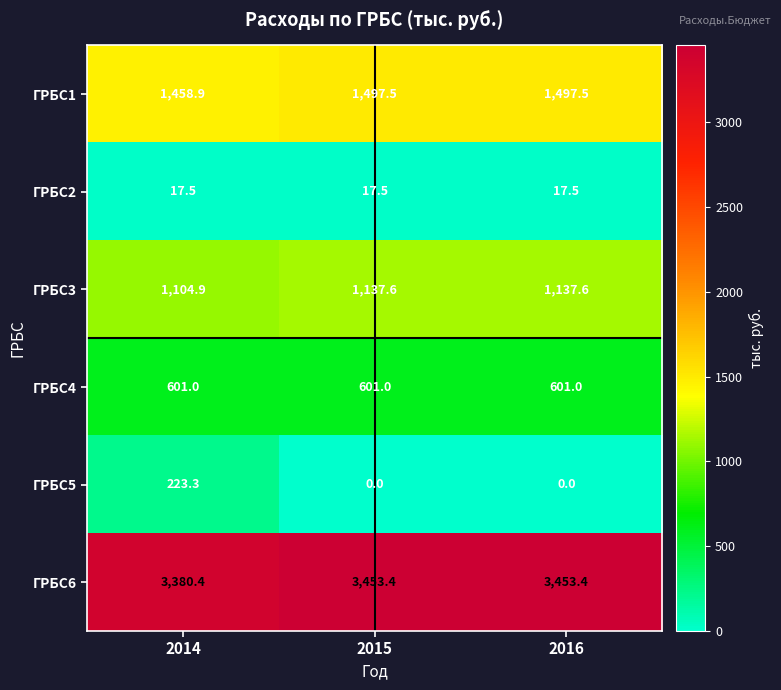

Reading left to right, list all the values displayed in this chart.

ГРБС1: 2014=1458.9	2015=1497.5	2016=1497.5
ГРБС2: 2014=17.5	2015=17.5	2016=17.5
ГРБС3: 2014=1104.9	2015=1137.6	2016=1137.6
ГРБС4: 2014=601.0	2015=601.0	2016=601.0
ГРБС5: 2014=223.3	2015=0.0	2016=0.0
ГРБС6: 2014=3380.4	2015=3453.4	2016=3453.4